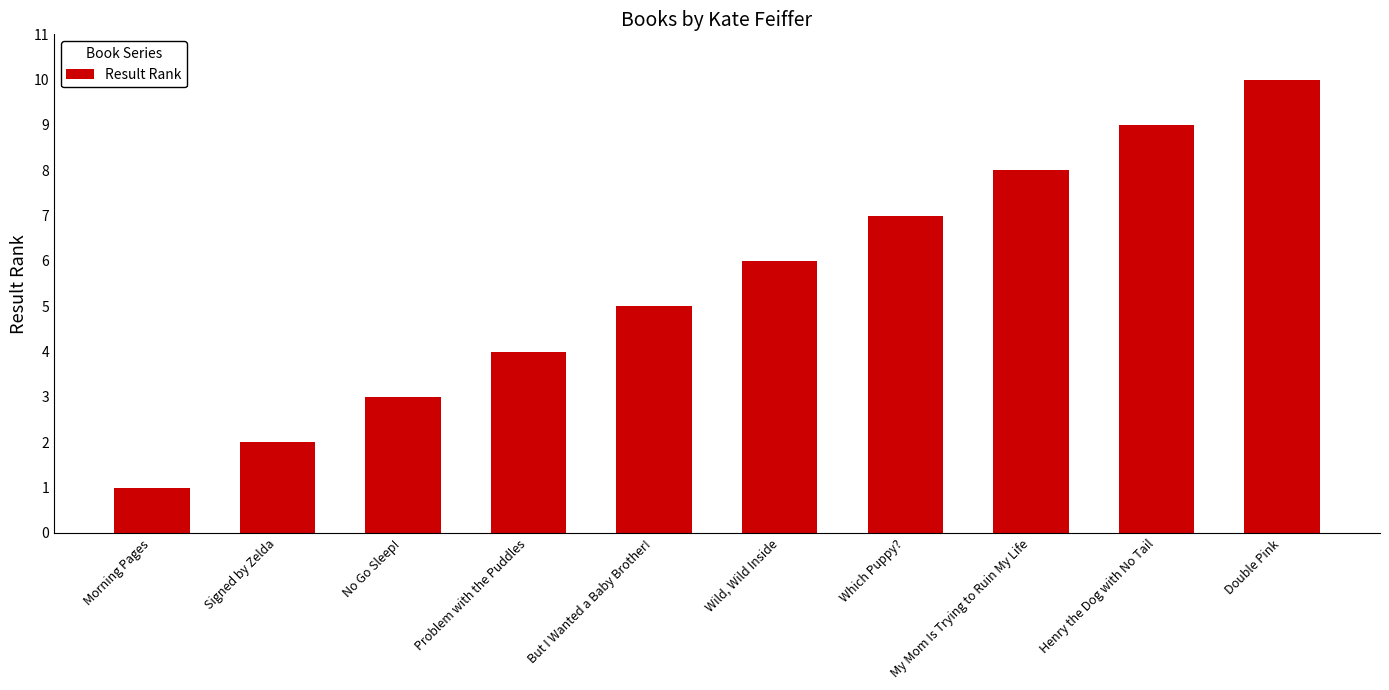

Which category has the highest value across all series?

Double Pink